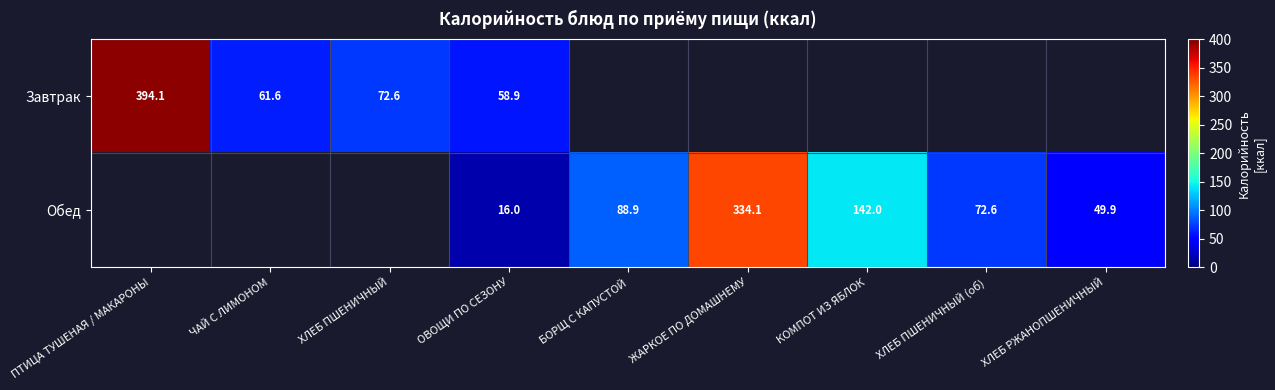

At ОВОЩИ ПО СЕЗОНУ, list the series in order from largest to smallest.

Завтрак, Обед